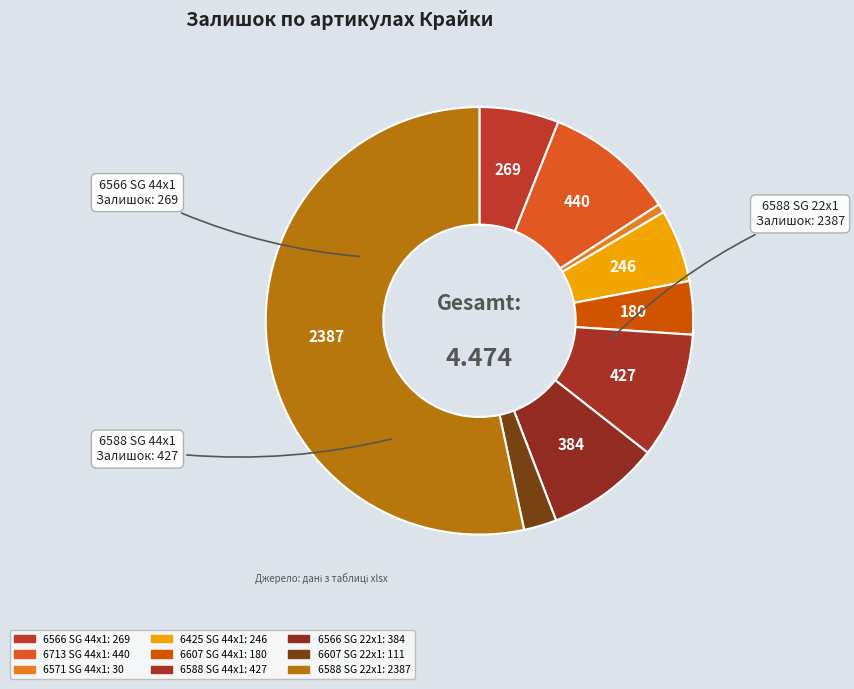

How many segments does this pie chart have?

9